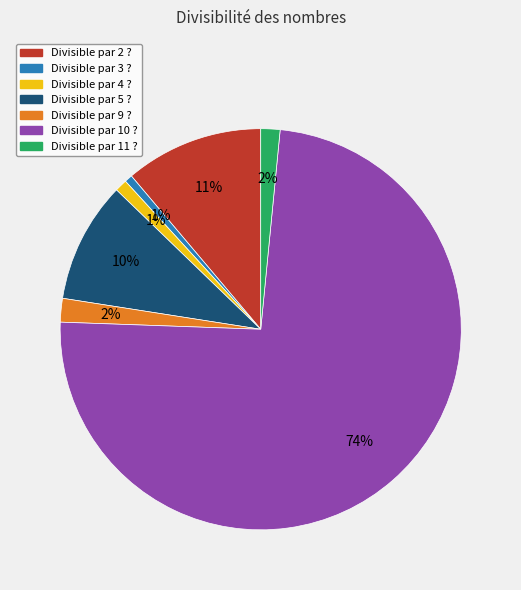

To the nearest percent, what is the average slice percentage?

14%